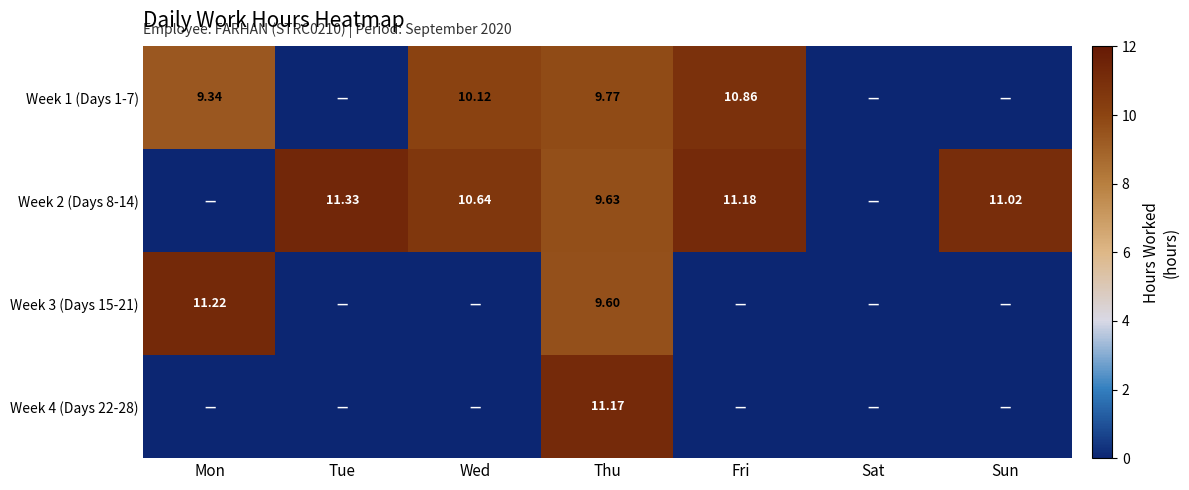

Where does the Week 1 (Days 1-7) series first go above 9?

Mon